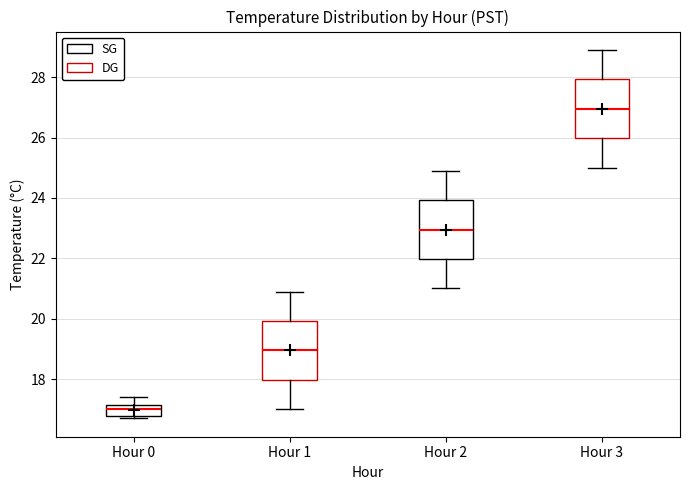

Which box has the highest median line?

Hour 3